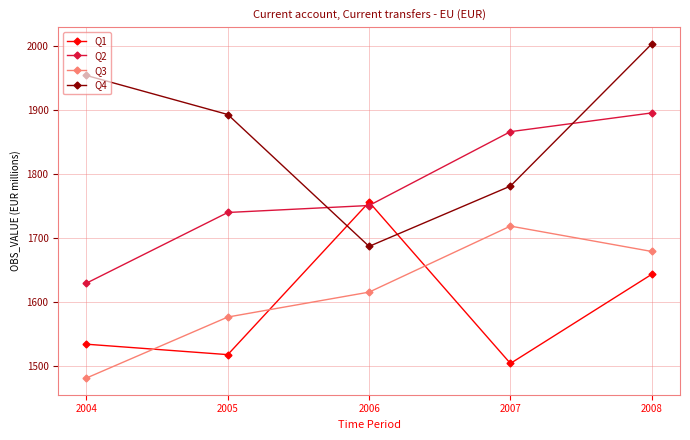

How many values in the Q3 series exceed 1614?

3